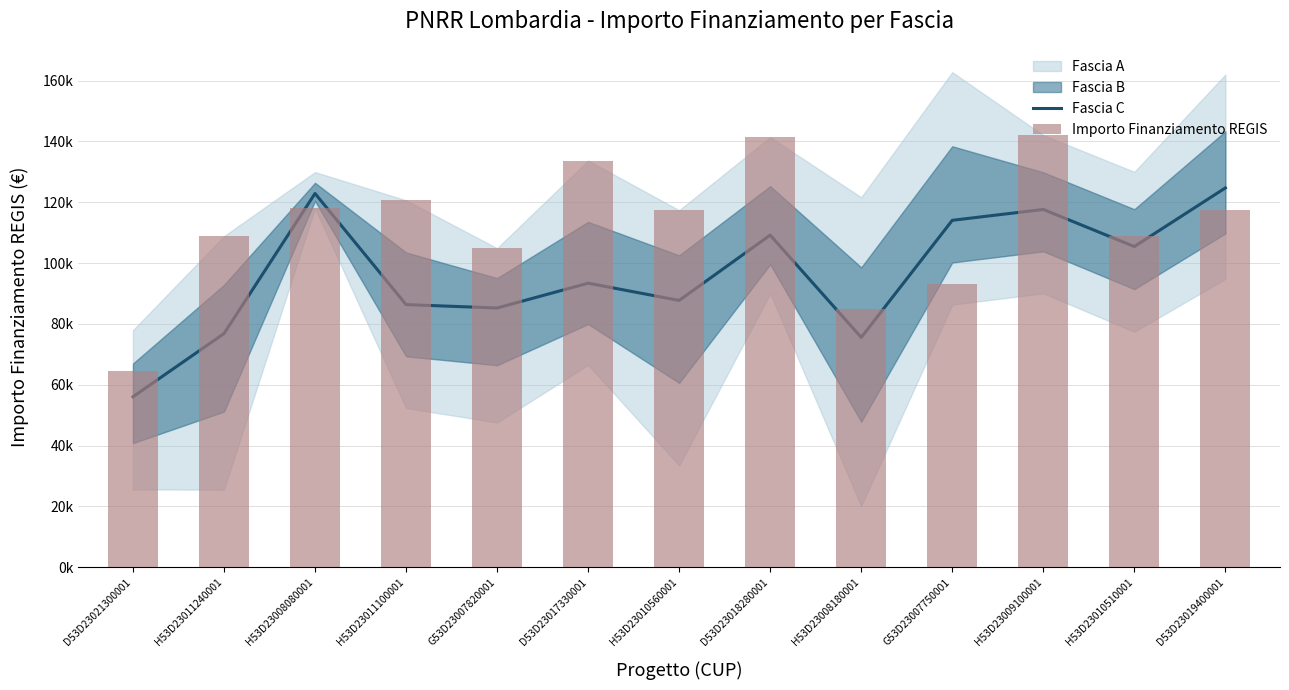

At which category is the sum across all series the highest?

H53D23009100001